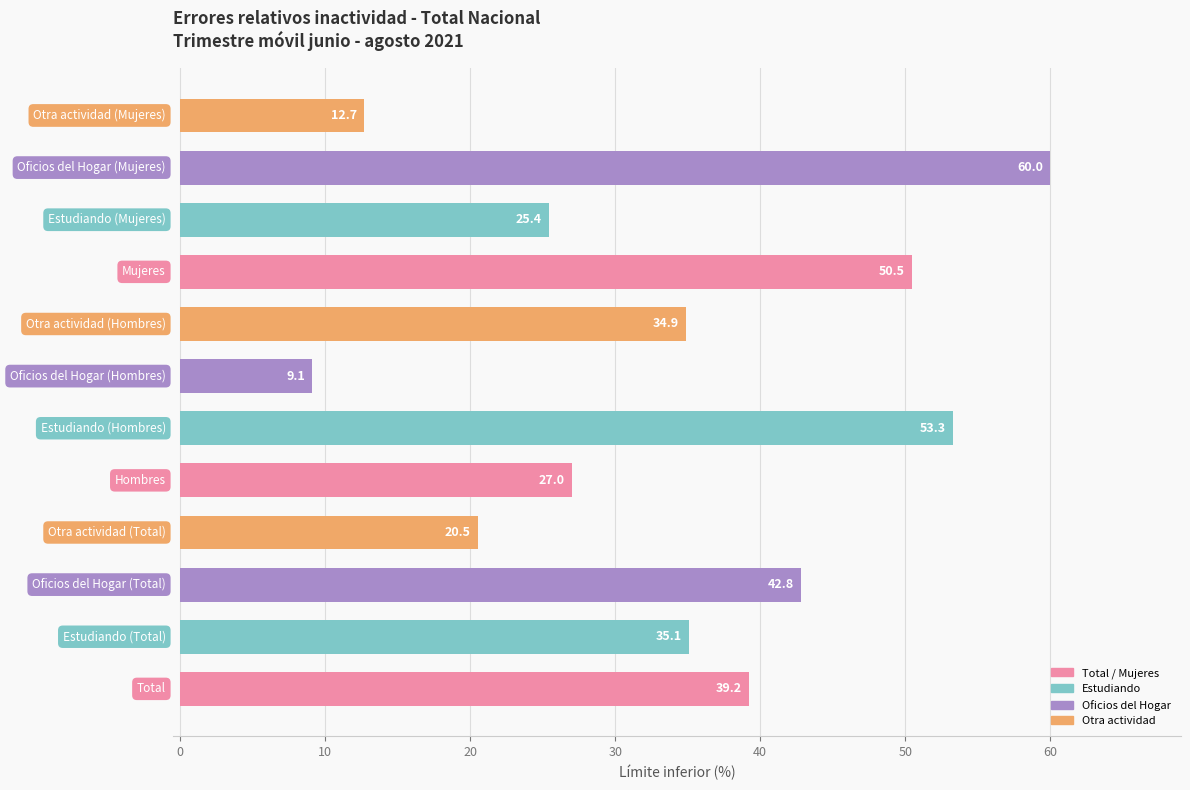

What is the smallest value displayed?

9.1